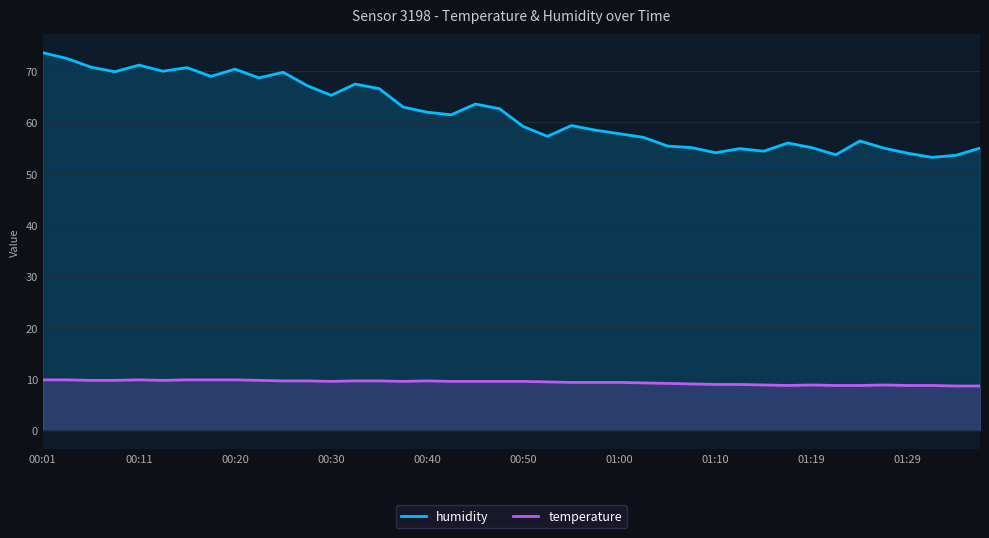

How many data points in humidity are less than 61?

20